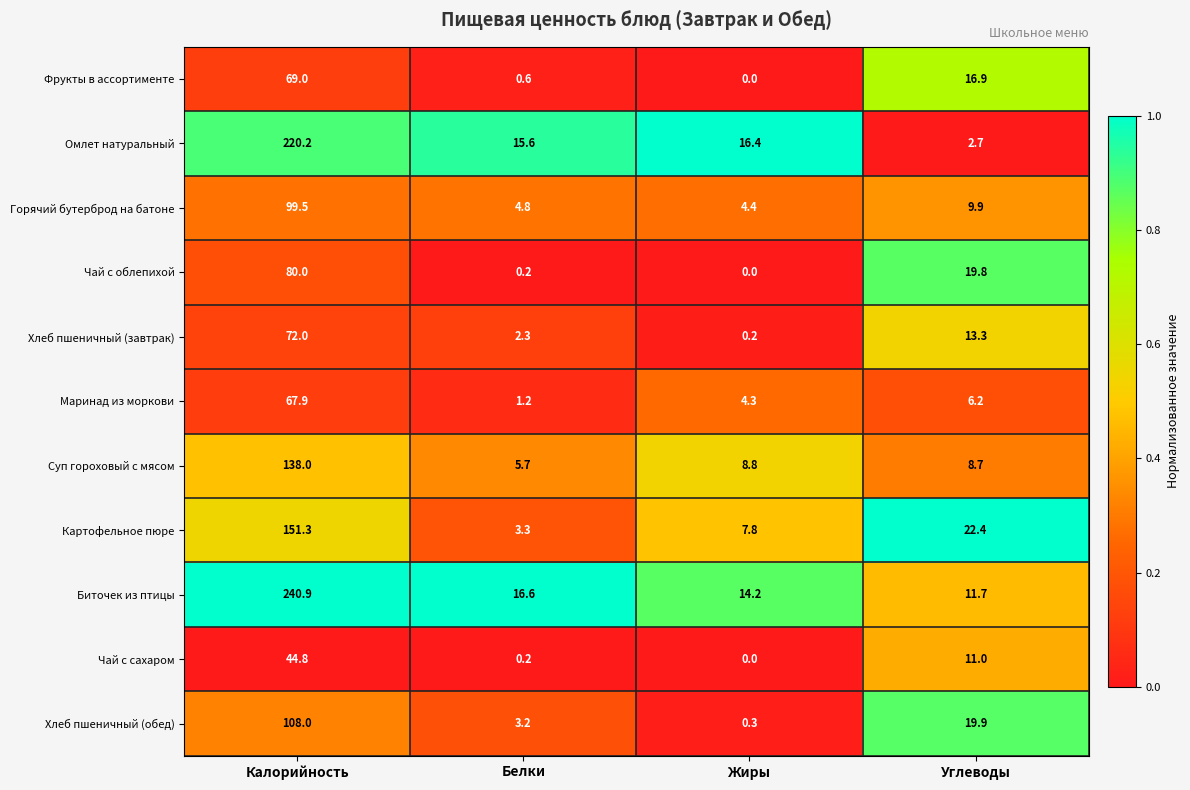

Rank the series at Углеводы from lowest to highest value.

Омлет натуральный, Маринад из моркови, Суп гороховый с мясом, Горячий бутерброд на батоне, Чай с сахаром, Биточек из птицы, Хлеб пшеничный (завтрак), Фрукты в ассортименте, Чай с облепихой, Хлеб пшеничный (обед), Картофельное пюре